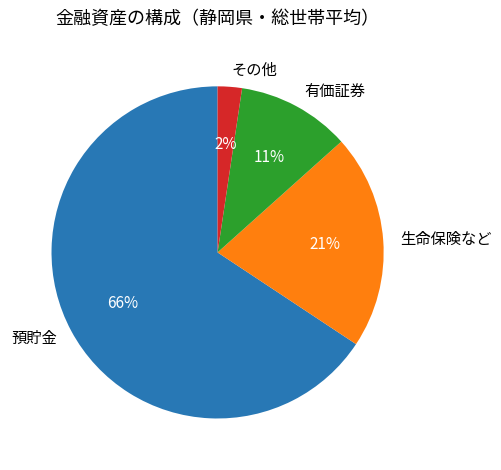

To the nearest percent, what is the combined percentage of 預貯金 and その他?

68%